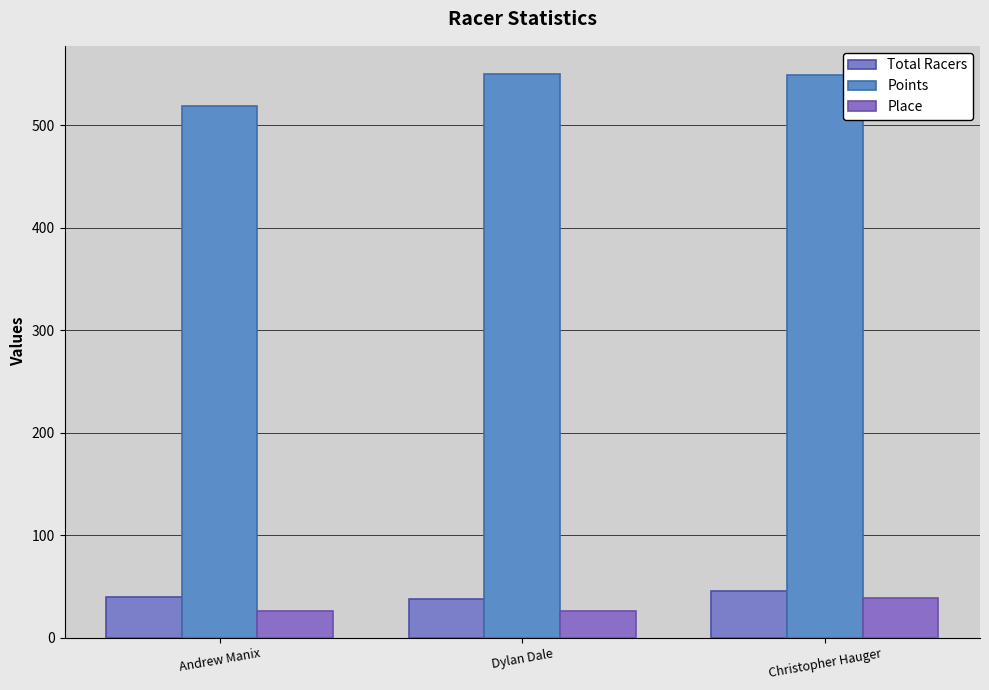

Which category has the highest value in the Total Racers series?

Christopher Hauger